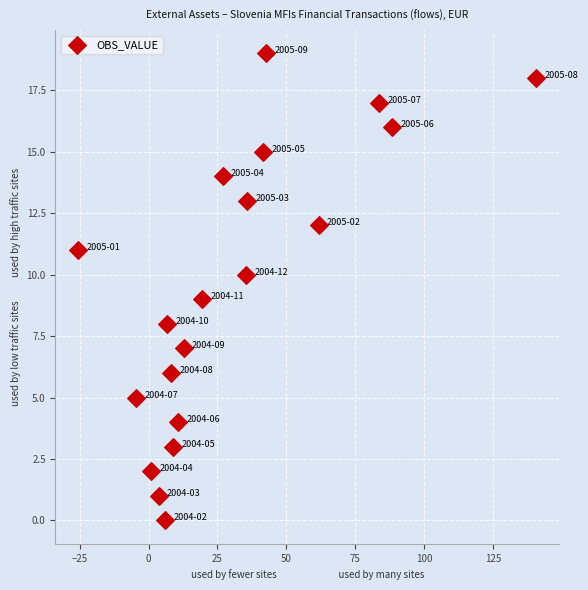

What is the range of Y values (max minus min)?

19